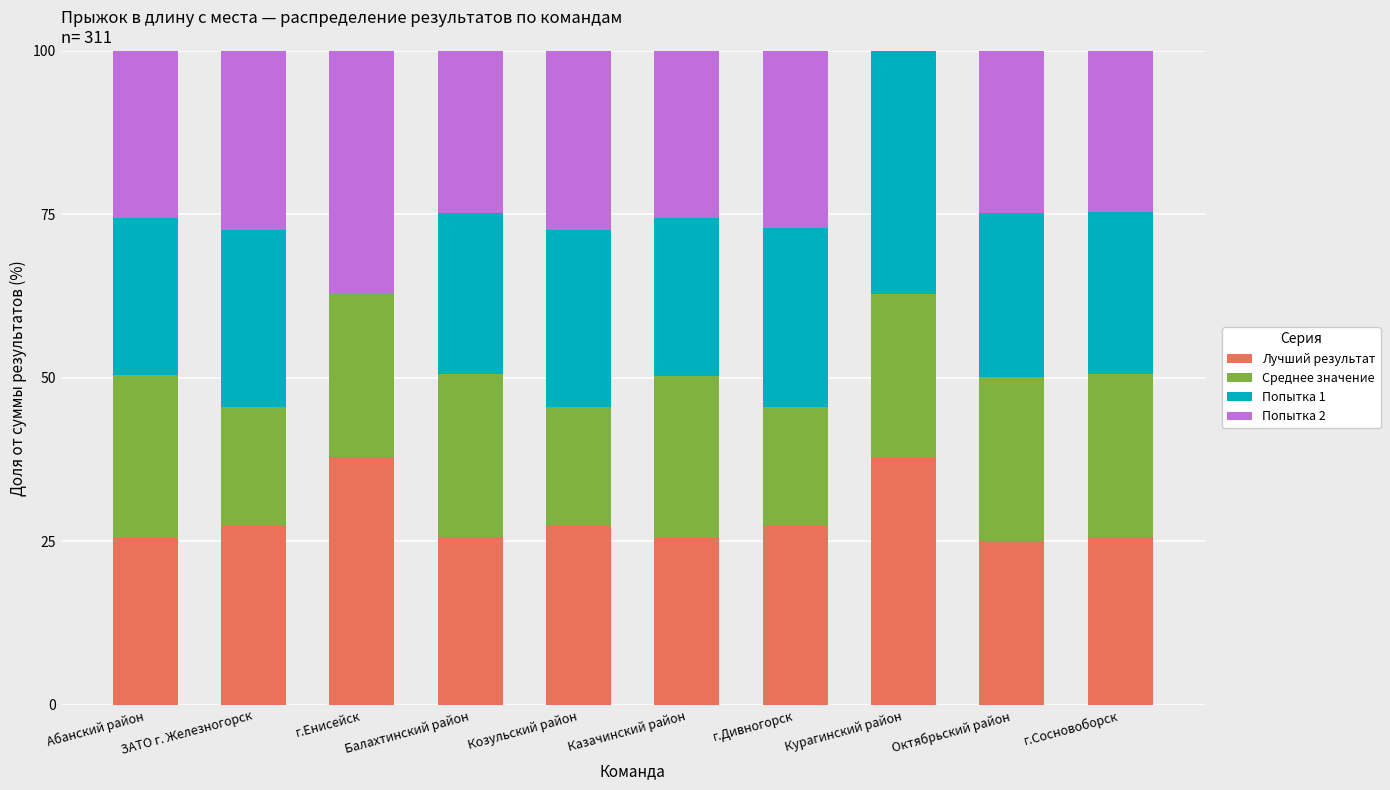

What is the total value across all series at г.Сосновоборск?

100.0